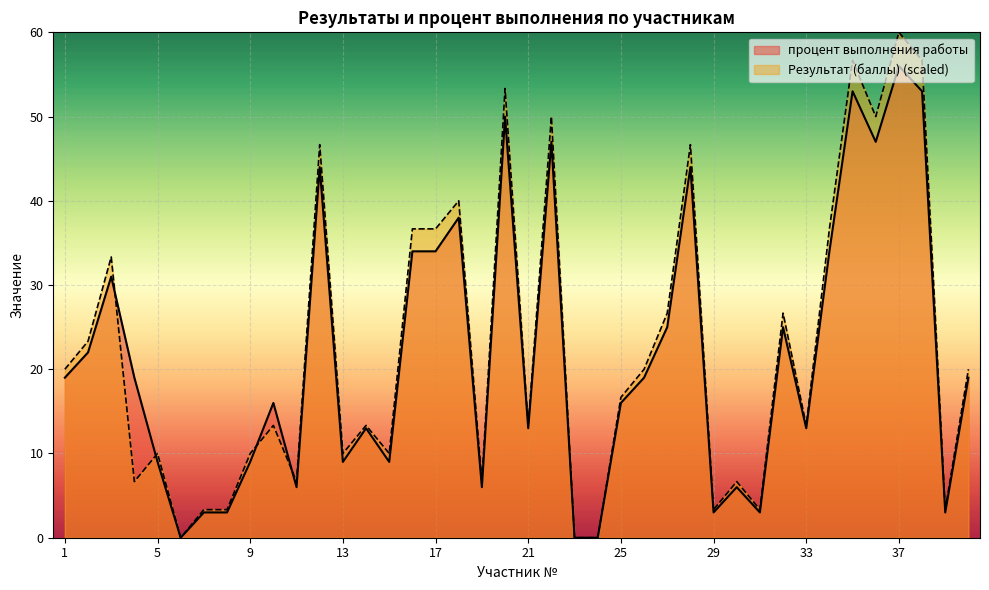

The value of процент выполнения работы at 8 is 3.0. True or false?

True